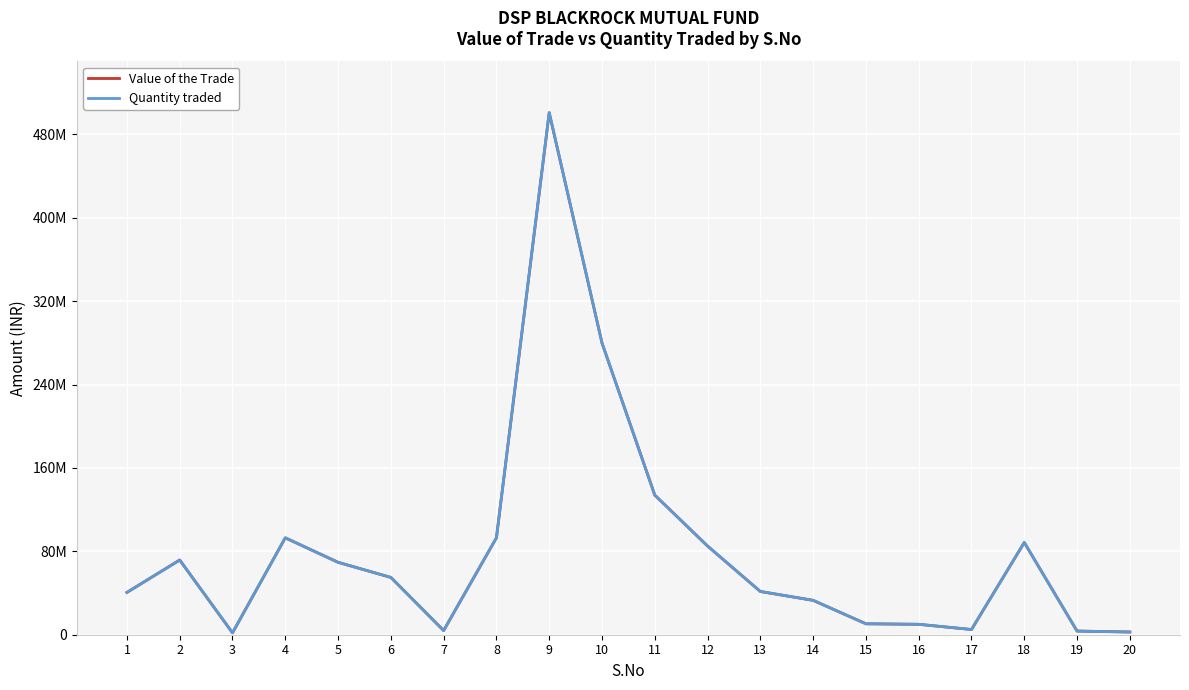

What are all the series names shown in the legend?

Value of the Trade, Quantity traded